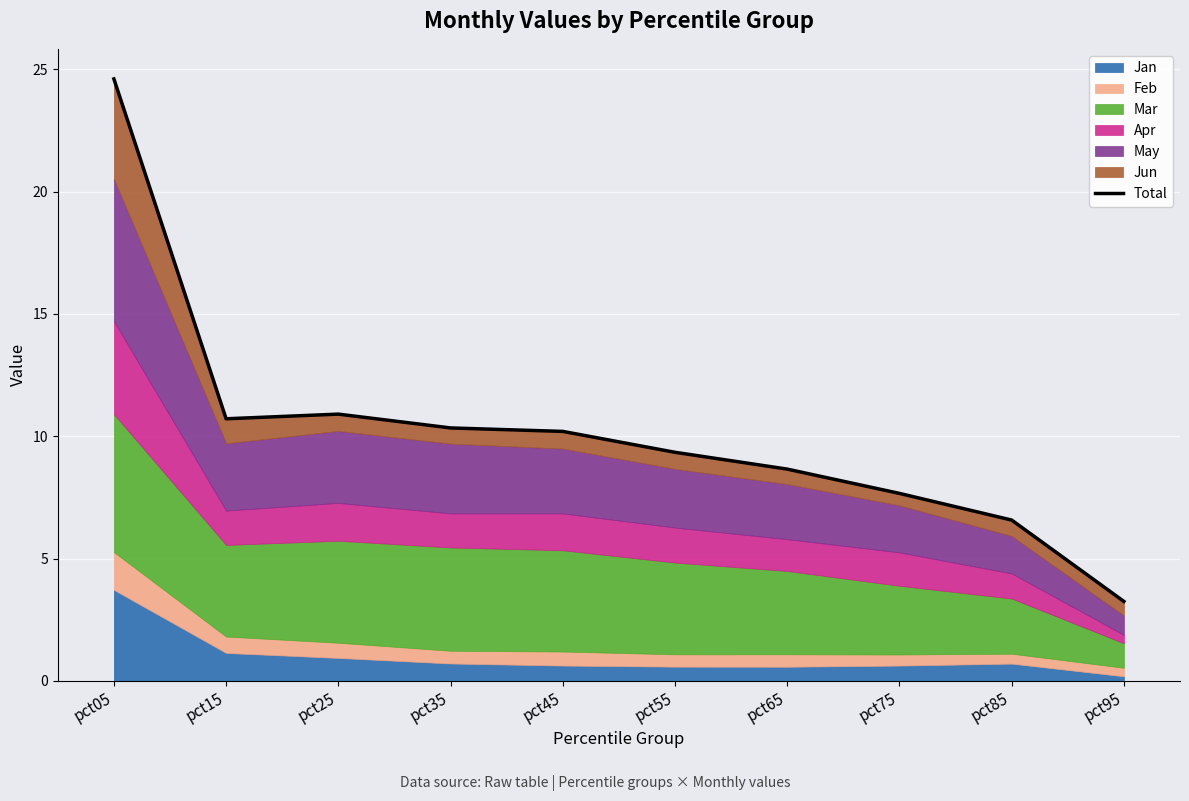

At which category does the data reach its first local valley?

pct15